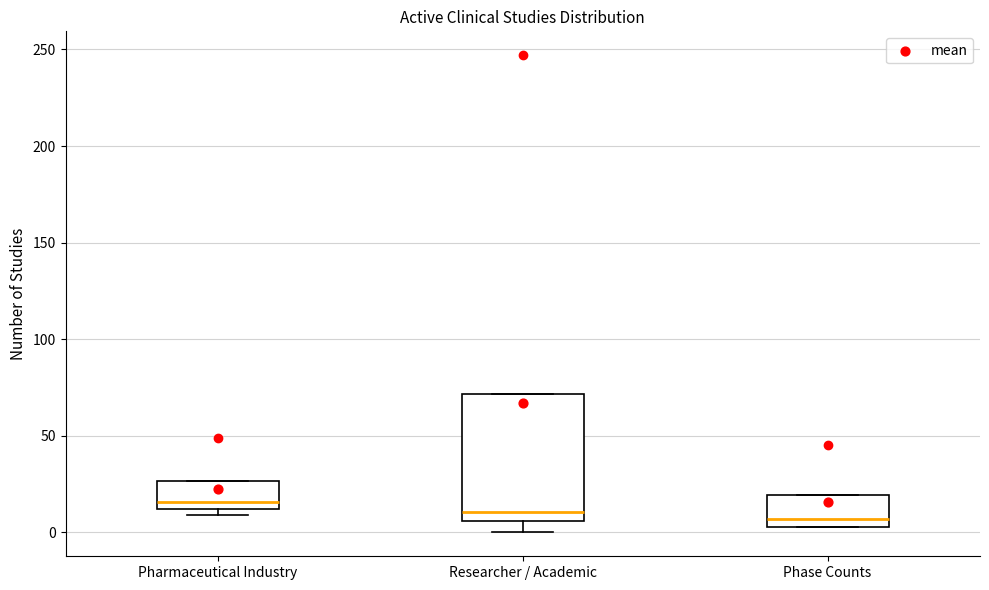

Where is the lower edge of the box for Researcher / Academic on the y-axis? The values are not printed on the chart, so give them approximately, as read against the axis.

5